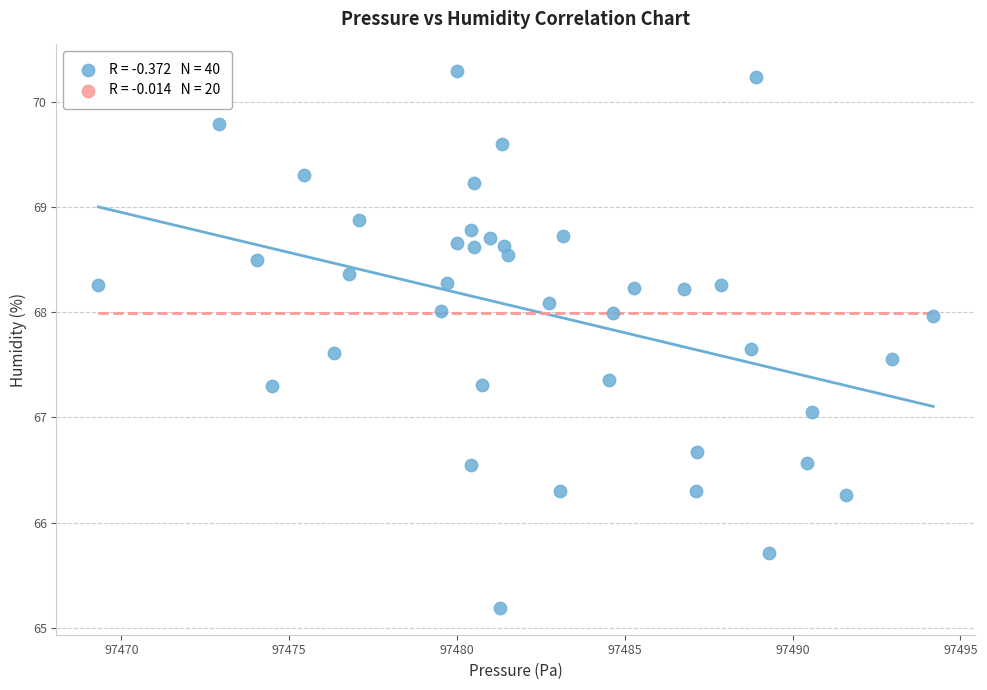

What is the range of X values (max minus min)?

24.9